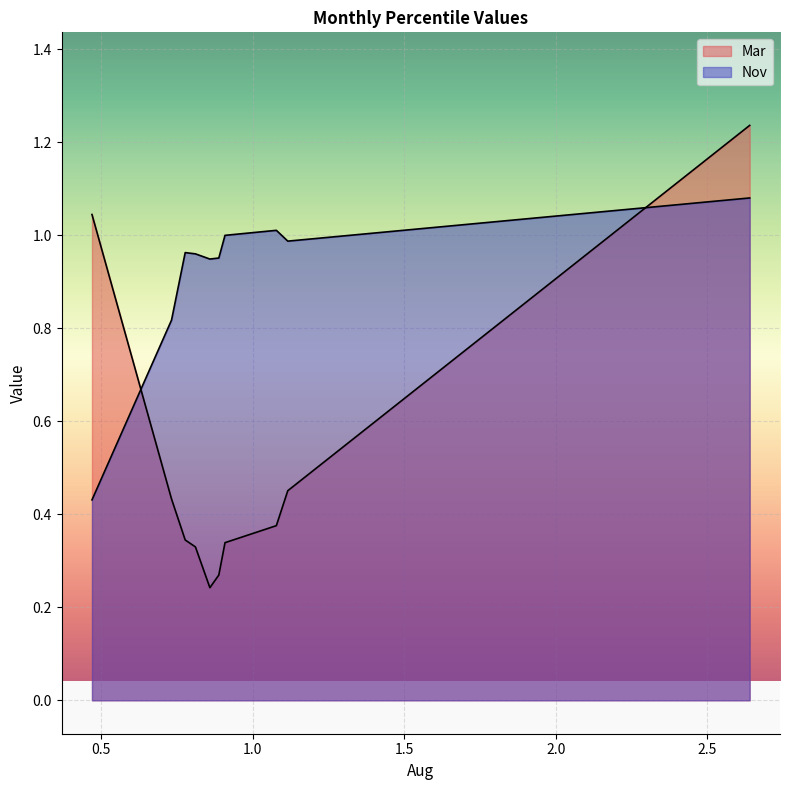

Rank the series by their maximum value, from lowest to highest.

Nov, Mar